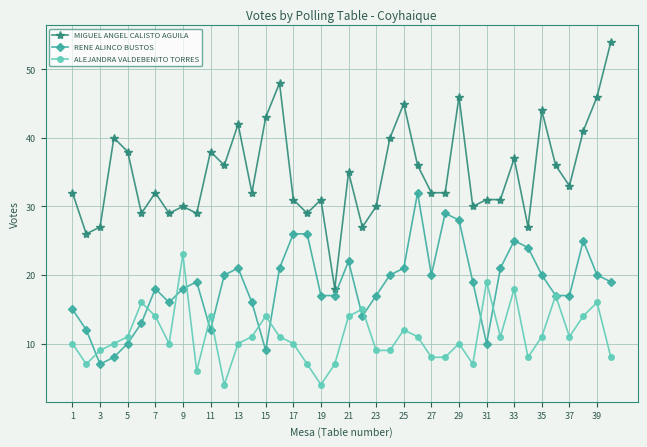

Does the chart display data point markers on the line(s)?

Yes